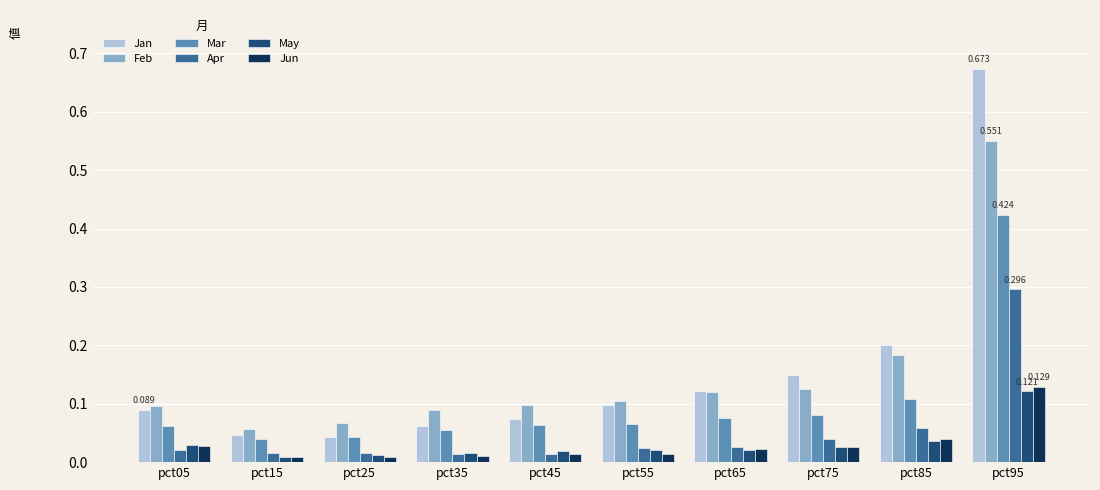

What is the sum of all Jun values?

0.3